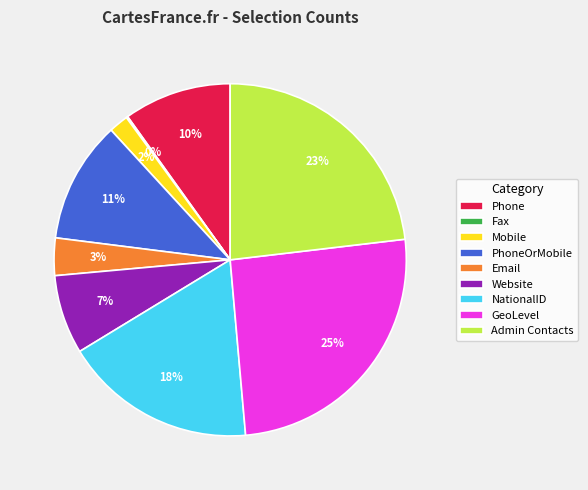

Do GeoLevel and Email together represent more than half of the pie?

No